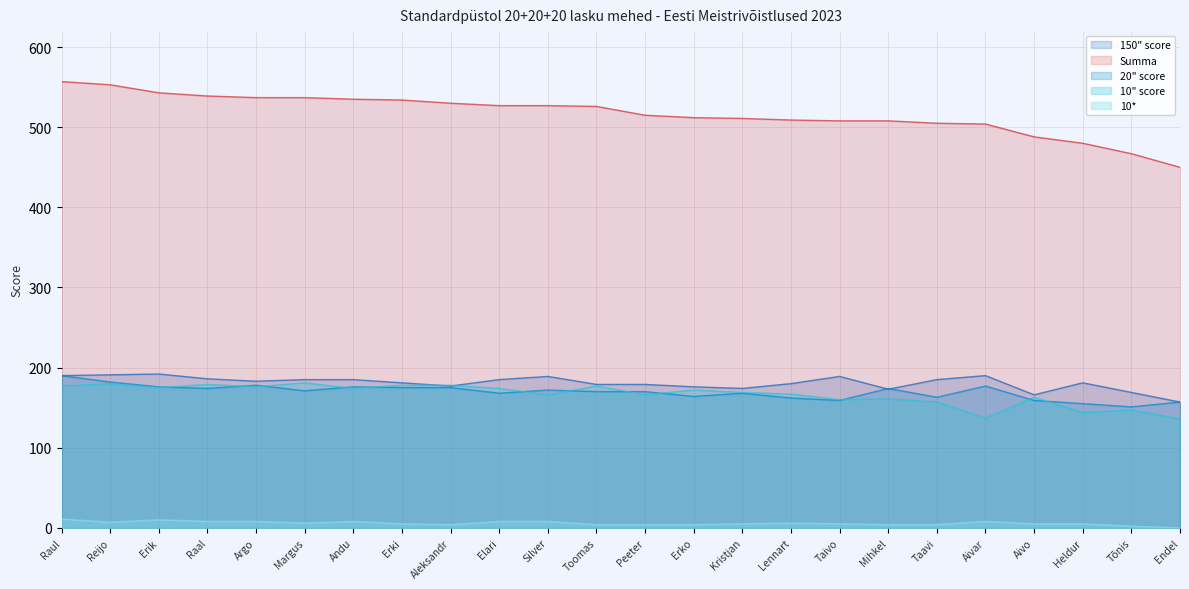

What is the label of the 24th point from the left?

Endel